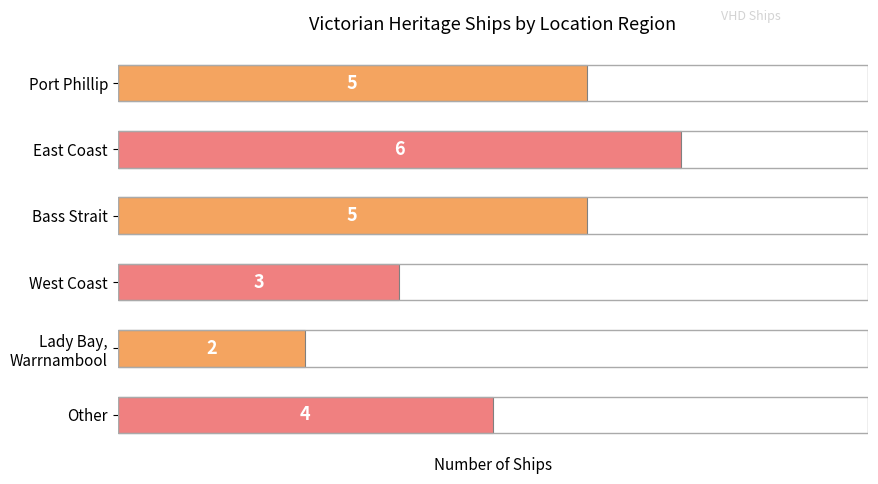

What is the change in value from East Coast to West Coast?

-3